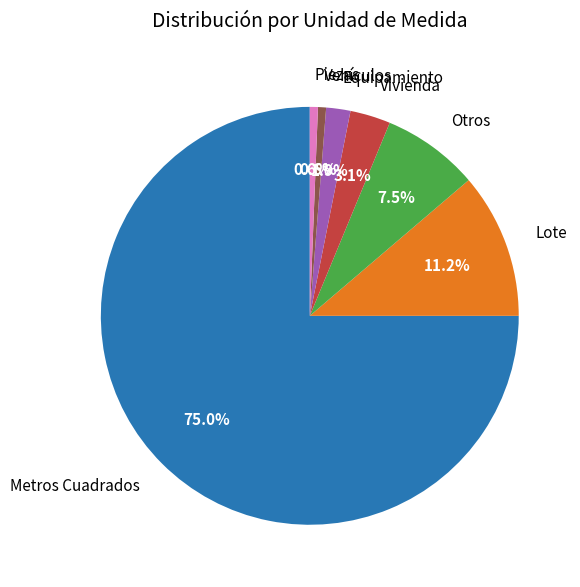

Does any single category account for the majority?

Yes